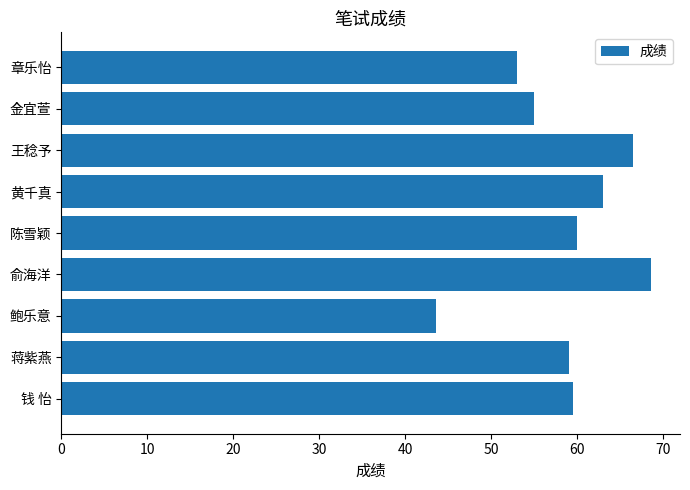

Approximately how many times larger is the value at 王稔予 compared to 章乐怡?

1.3